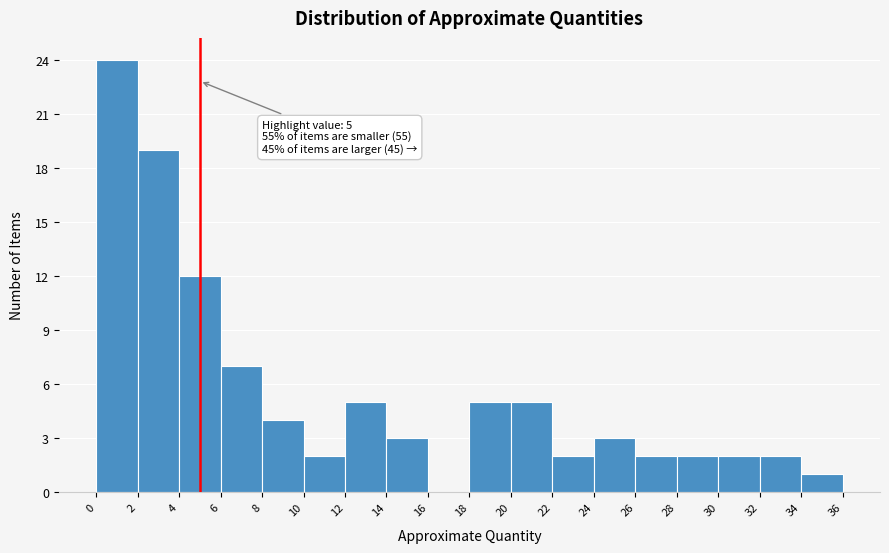

Which range on the x-axis has the tallest bar?

0 to 2